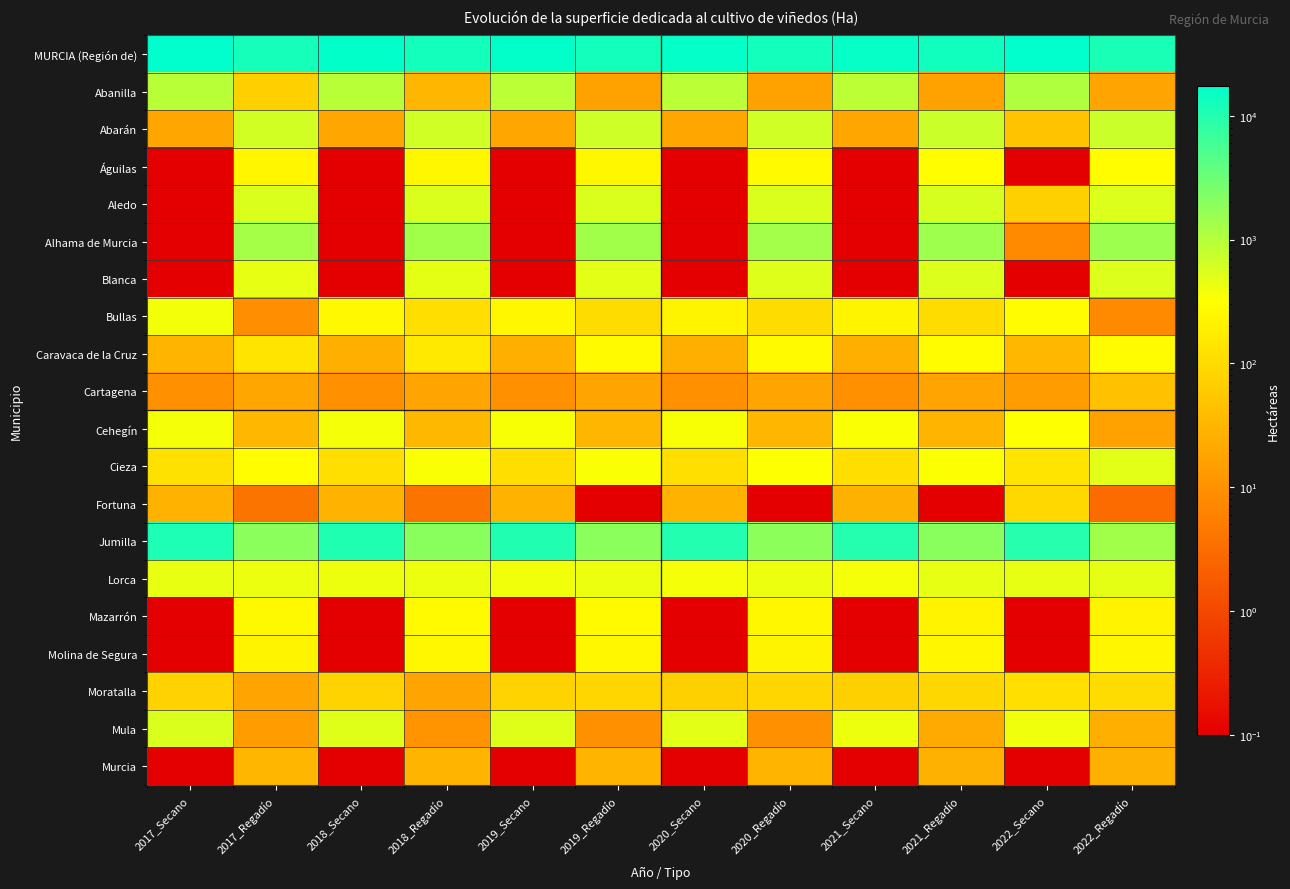

At how many categories does at least one series exceed 15670?

5